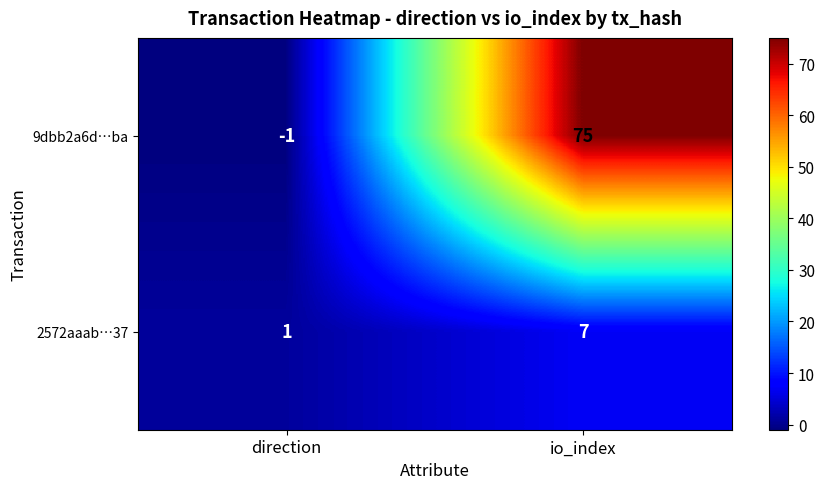

Is it true that 2572aaab…37 equals 1 at direction?

True